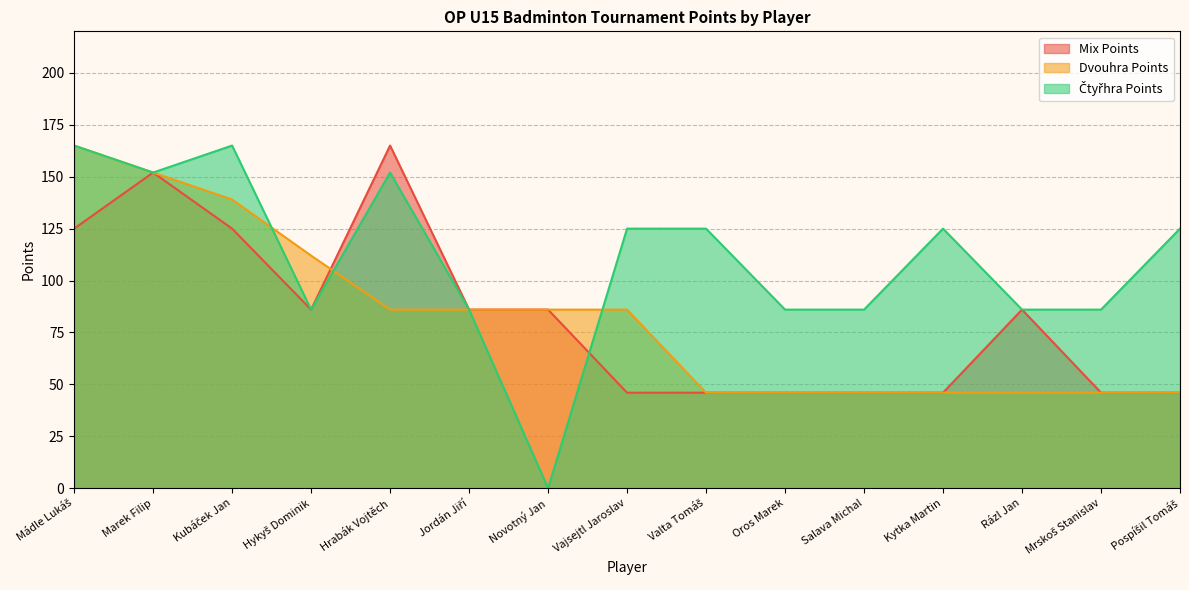

Reading left to right, transcribe all the data shown in this chart.

Mix Points: Mádle Lukáš=125	Marek Filip=152	Kubáček Jan=125	Hykyš Dominik=86	Hrabák Vojtěch=165	Jordán Jiří=86	Novotný Jan=86	Vajsejtl Jaroslav=46	Valta Tomáš=46	Oros Marek=46	Salava Michal=46	Kytka Martin=46	Rázl Jan=86	Mrskoš Stanislav=46	Pospíšil Tomáš=46
Dvouhra Points: Mádle Lukáš=165	Marek Filip=152	Kubáček Jan=139	Hykyš Dominik=112	Hrabák Vojtěch=86	Jordán Jiří=86	Novotný Jan=86	Vajsejtl Jaroslav=86	Valta Tomáš=46	Oros Marek=46	Salava Michal=46	Kytka Martin=46	Rázl Jan=46	Mrskoš Stanislav=46	Pospíšil Tomáš=46
Čtyřhra Points: Mádle Lukáš=165	Marek Filip=152	Kubáček Jan=165	Hykyš Dominik=86	Hrabák Vojtěch=152	Jordán Jiří=86	Novotný Jan=0	Vajsejtl Jaroslav=125	Valta Tomáš=125	Oros Marek=86	Salava Michal=86	Kytka Martin=125	Rázl Jan=86	Mrskoš Stanislav=86	Pospíšil Tomáš=125